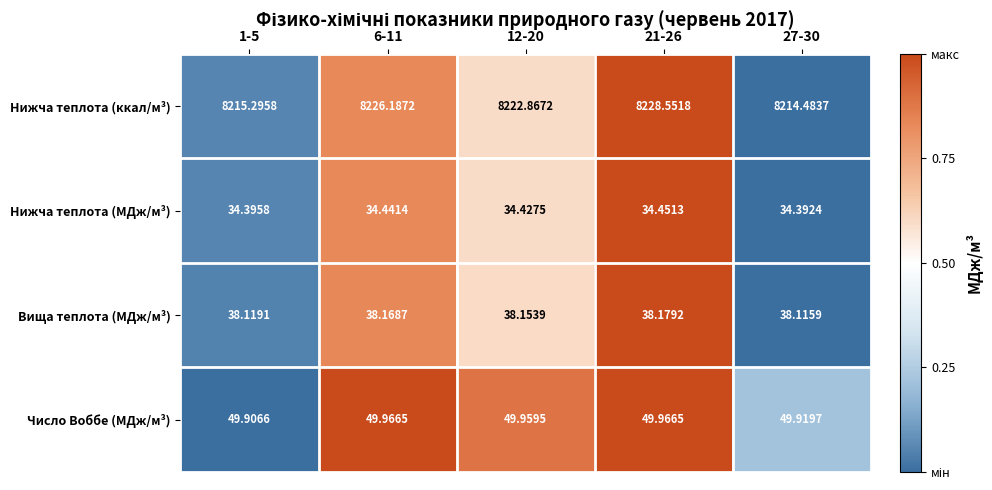

Which series has the largest range (max minus min)?

Нижча теплота (ккал/м³)